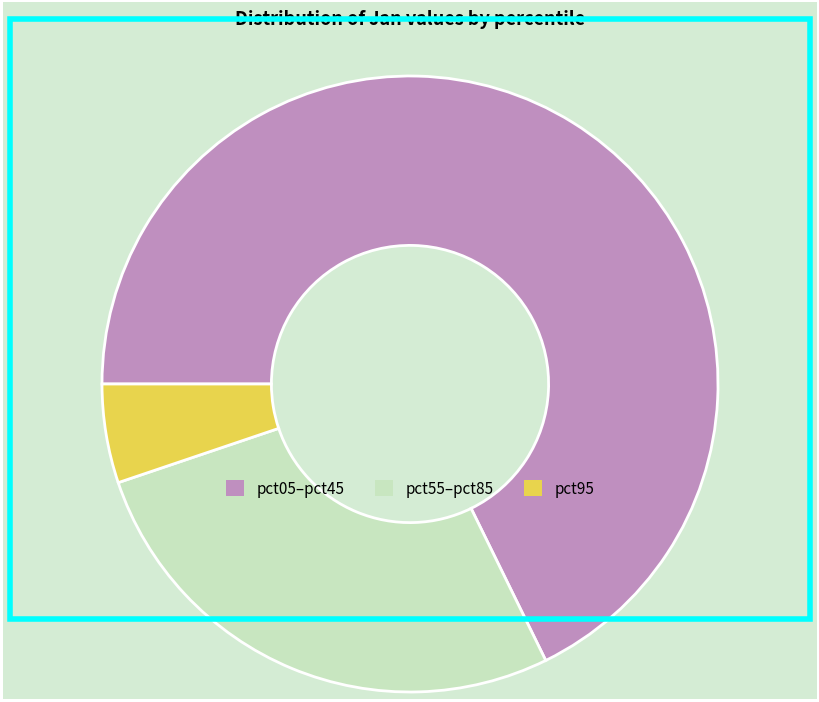

Is there any slice that represents more than half of the pie?

Yes